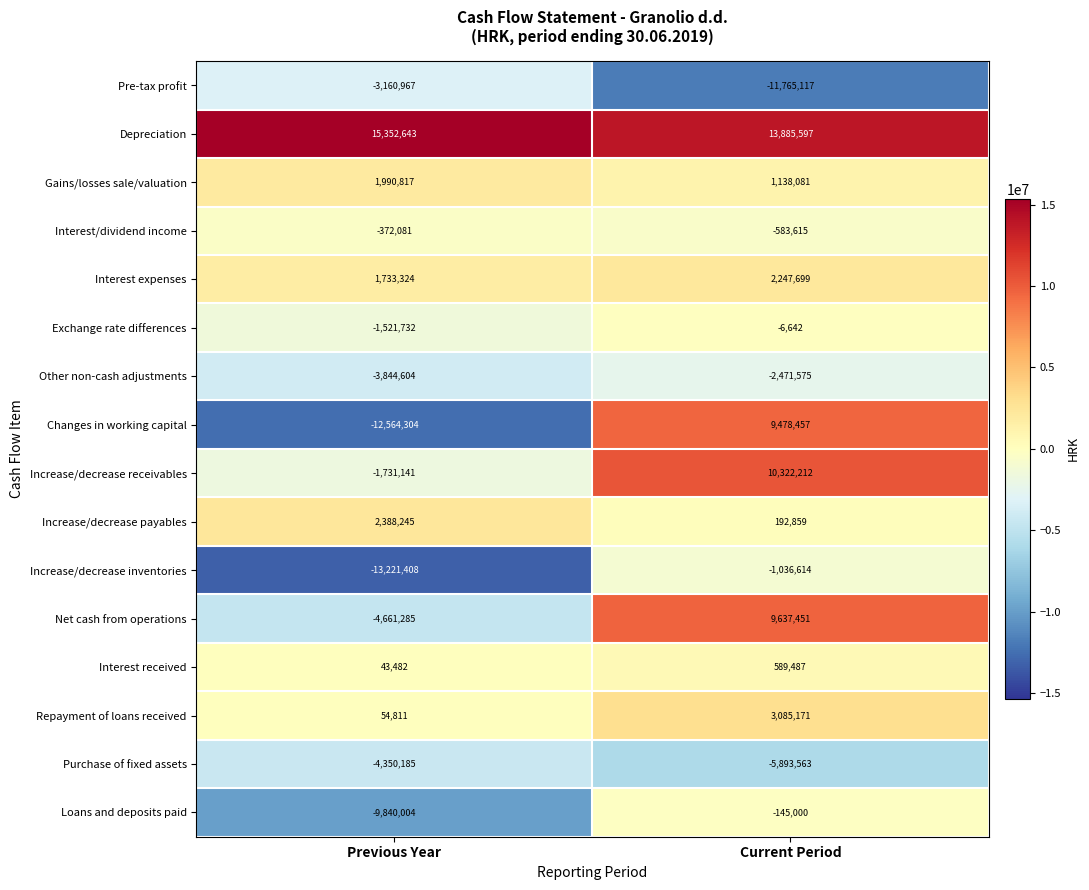

Between Previous Year and Current Period, which series saw the biggest shift?

Changes in working capital